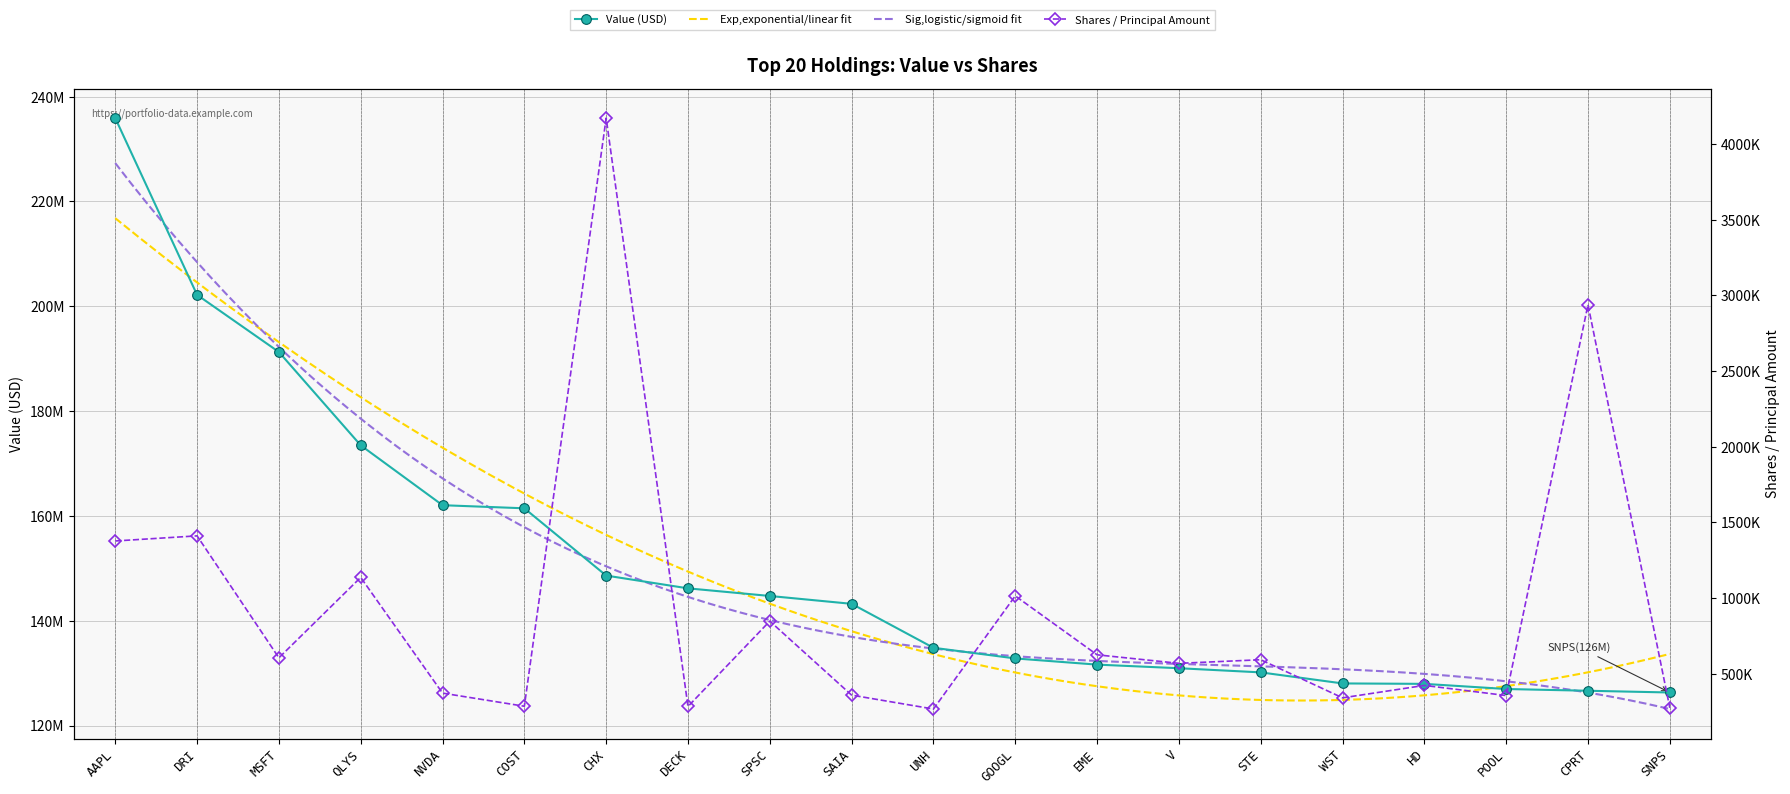

Which series changed the most between NVDA and COST?

Value